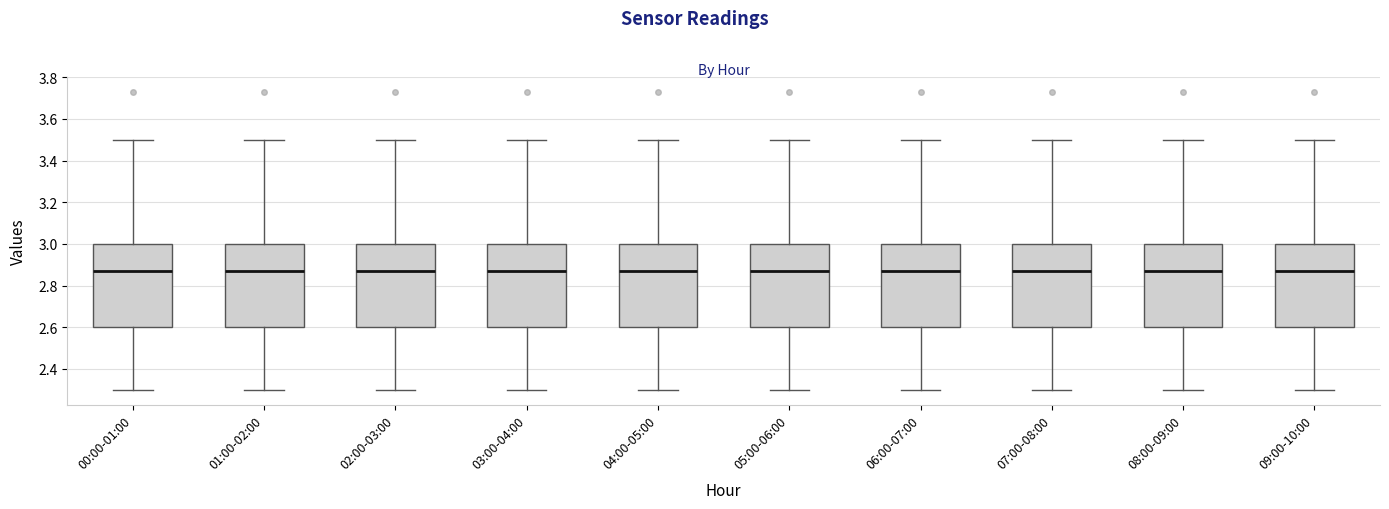

Where does the upper whisker of the box for 00:00-01:00 end on the y-axis? The values are not printed on the chart, so give them approximately, as read against the axis.

3.50